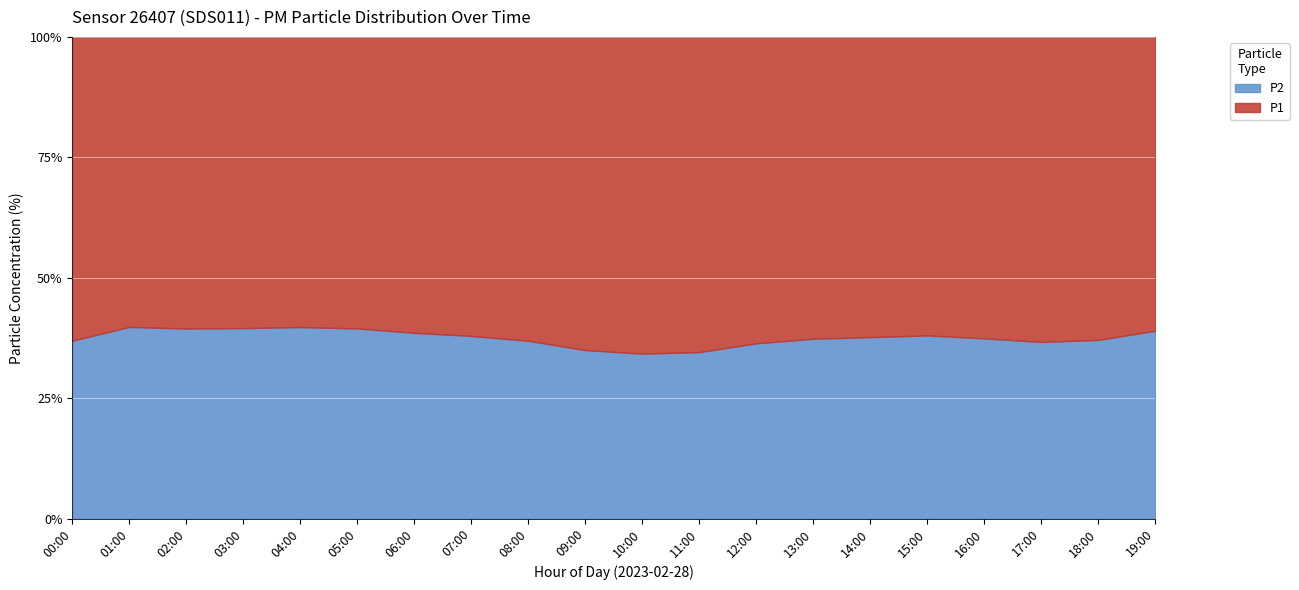

How many lines are shown in the chart?

2